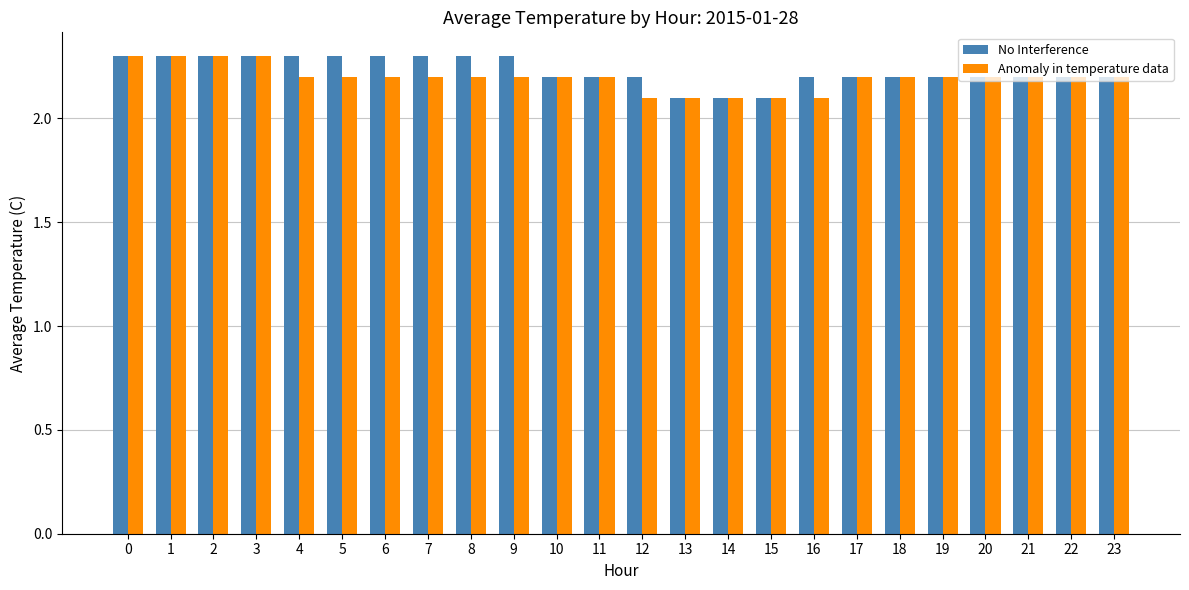

What is the difference between the maximum and minimum values in the No Interference series?

0.2